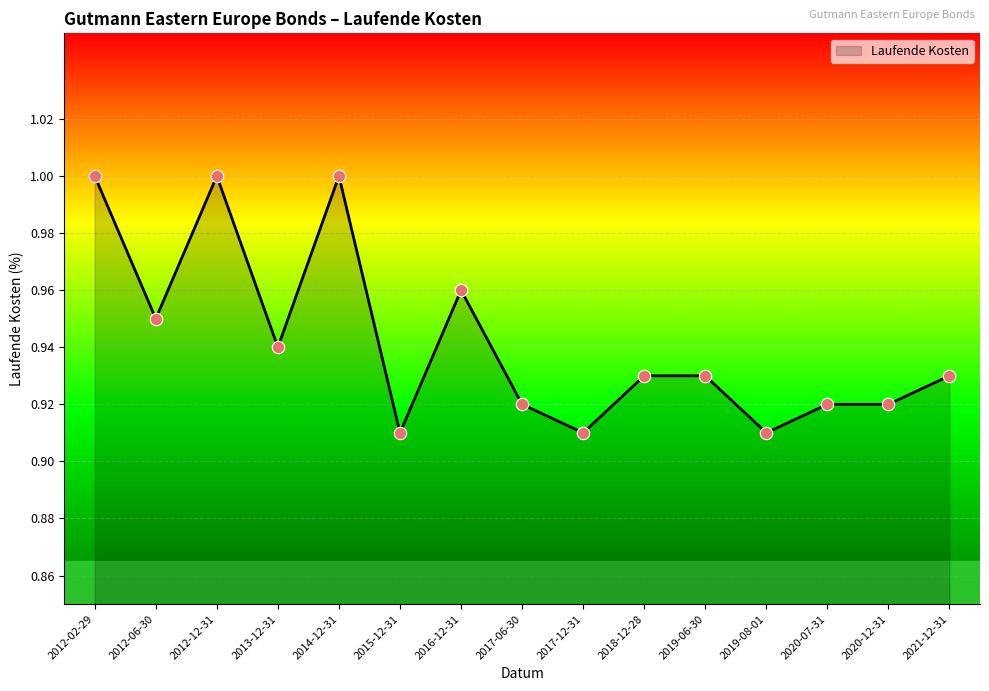

Which has a higher value, 2019-06-30 or 2013-12-31?

2013-12-31